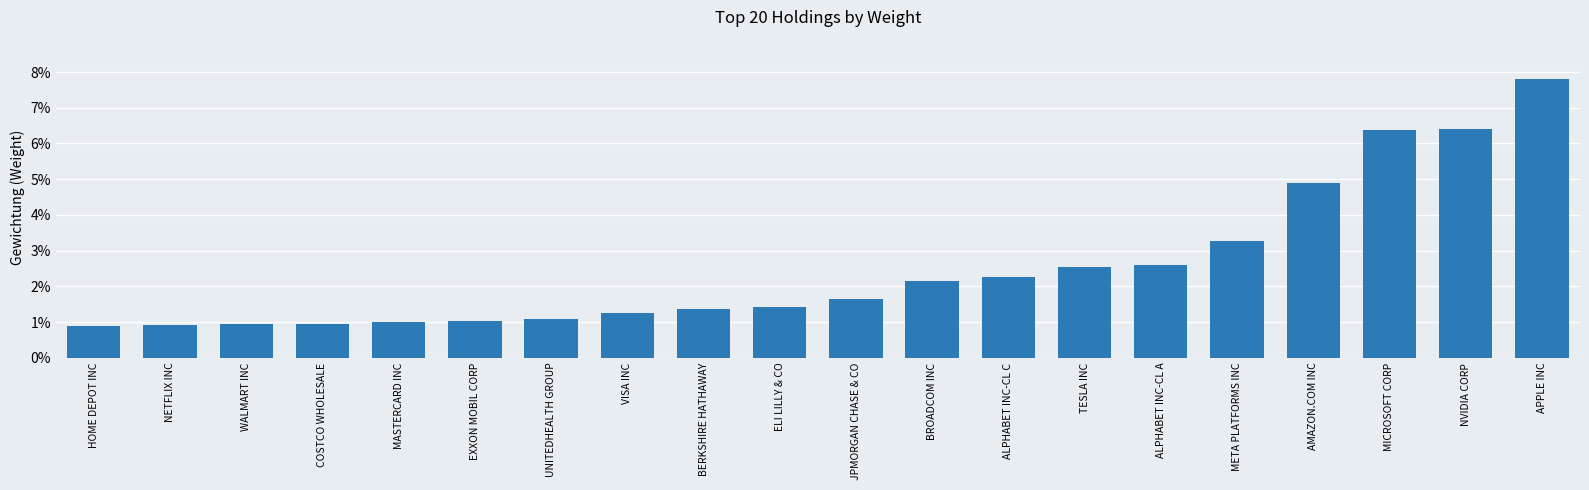

What is the difference between the maximum and minimum values?

0.1